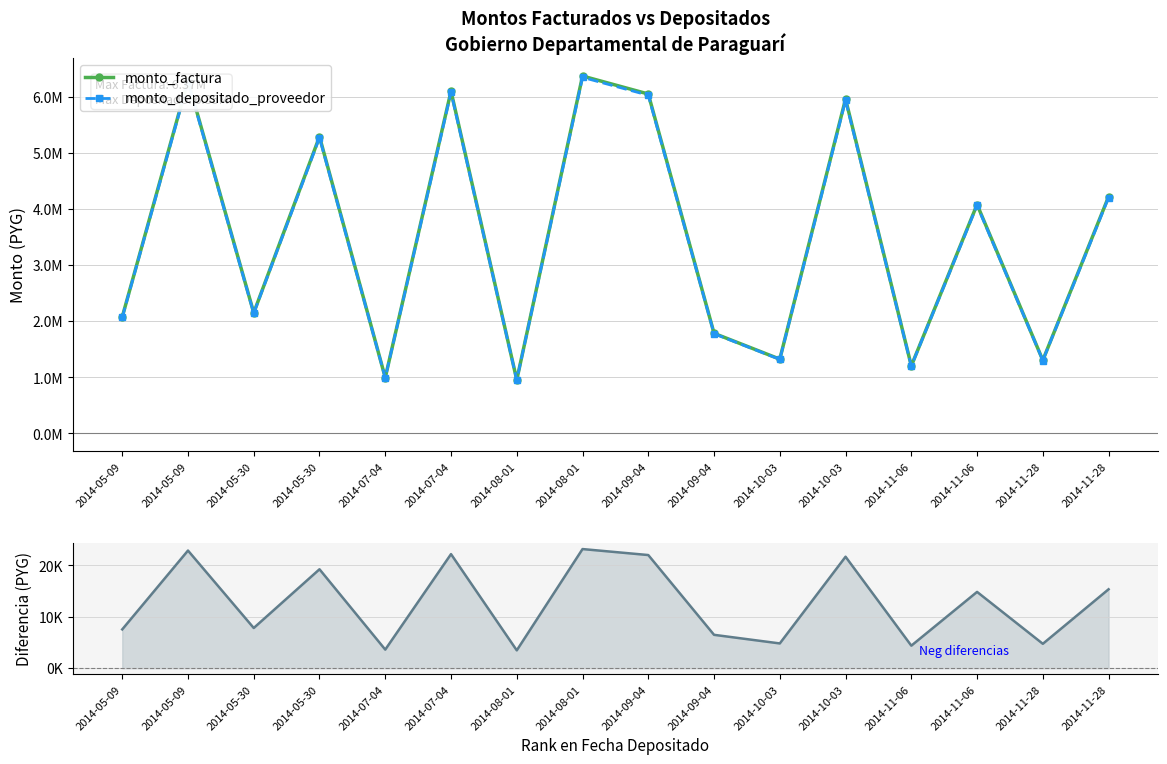

At which label does monto_depositado_proveedor first exceed 4065164?

2014-05-09